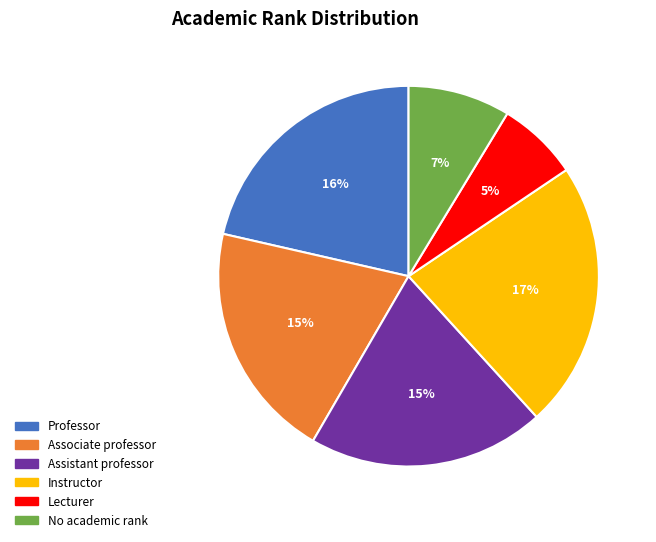

How many slices are in this pie chart?

6